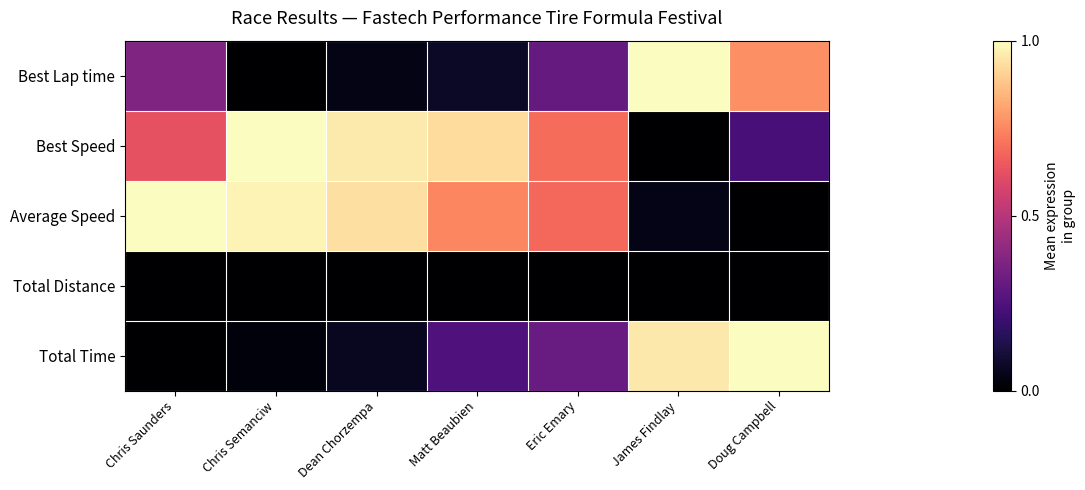

Reading left to right, transcribe all the data shown in this chart.

Best Lap time: Chris Saunders=0.4	Chris Semanciw=0.0	Dean Chorzempa=0.0	Matt Beaubien=0.1	Eric Emary=0.3	James Findlay=1.0	Doug Campbell=0.8
Best Speed: Chris Saunders=0.6	Chris Semanciw=1.0	Dean Chorzempa=1.0	Matt Beaubien=0.9	Eric Emary=0.7	James Findlay=0.0	Doug Campbell=0.2
Average Speed: Chris Saunders=1.0	Chris Semanciw=1.0	Dean Chorzempa=0.9	Matt Beaubien=0.7	Eric Emary=0.7	James Findlay=0.0	Doug Campbell=0.0
Total Distance: Chris Saunders=0.0	Chris Semanciw=0.0	Dean Chorzempa=0.0	Matt Beaubien=0.0	Eric Emary=0.0	James Findlay=0.0	Doug Campbell=0.0
Total Time: Chris Saunders=0.0	Chris Semanciw=0.0	Dean Chorzempa=0.1	Matt Beaubien=0.2	Eric Emary=0.3	James Findlay=1.0	Doug Campbell=1.0